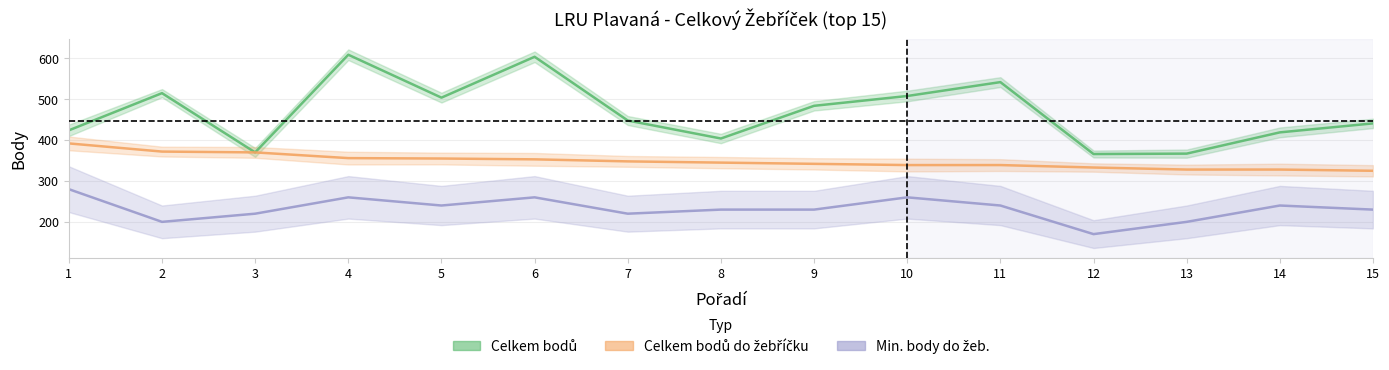

Reading left to right, extract all data points from this chart.

Celkem bodů: 1=424	2=515	3=370	4=609	5=504	6=604	7=448	8=404	9=484	10=508	11=542	12=366	13=367	14=419	15=441
Celkem bodů do žebříčku: 1=392	2=372	3=370	4=356	5=355	6=353	7=348	8=345	9=342	10=339	11=339	12=333	13=328	14=328	15=325
Min. body do žeb.: 1=280	2=200	3=220	4=260	5=240	6=260	7=220	8=230	9=230	10=260	11=240	12=170	13=200	14=240	15=230